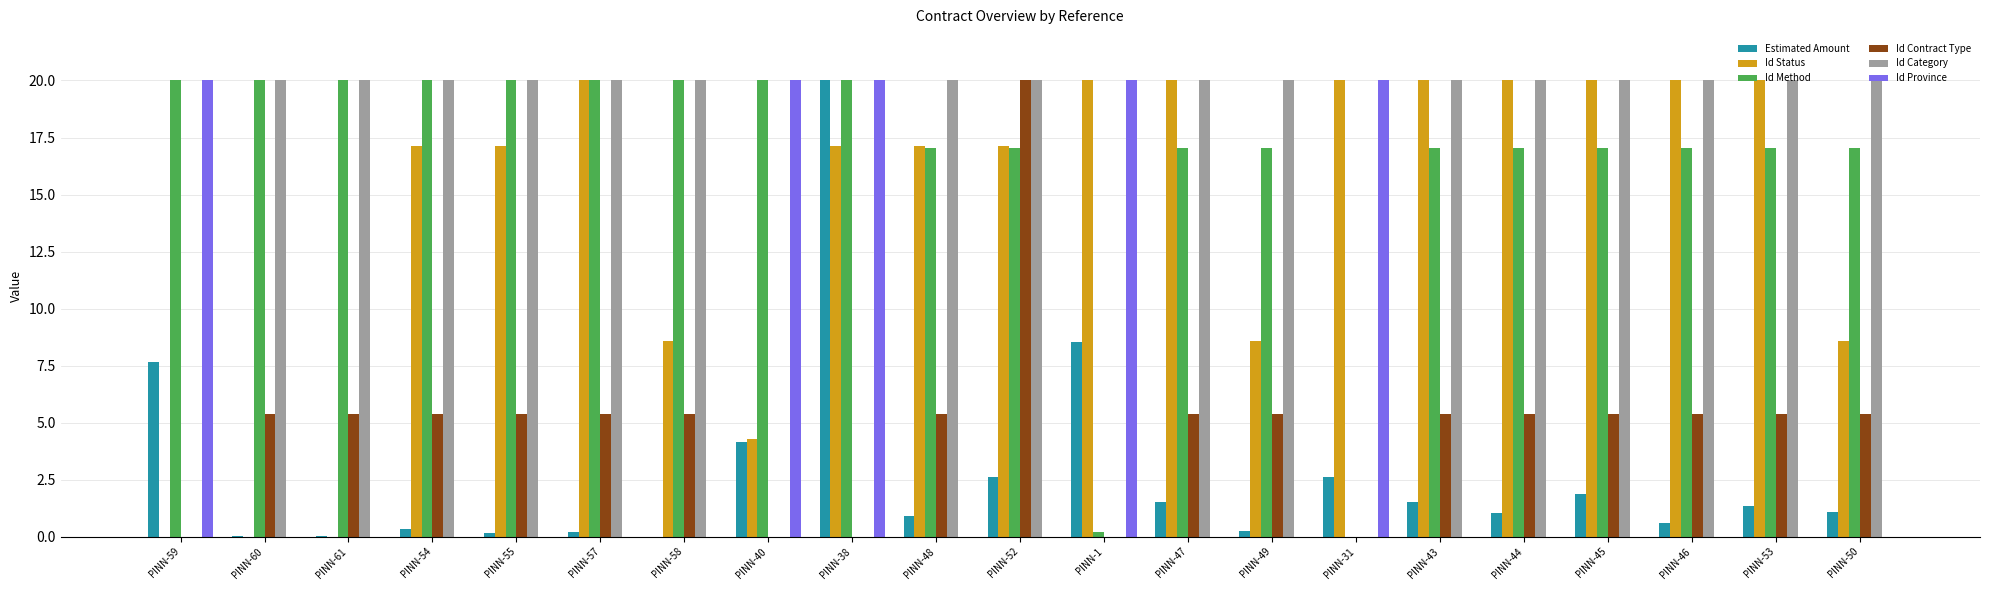

What is the total value across all series at PINN-53?

63.8